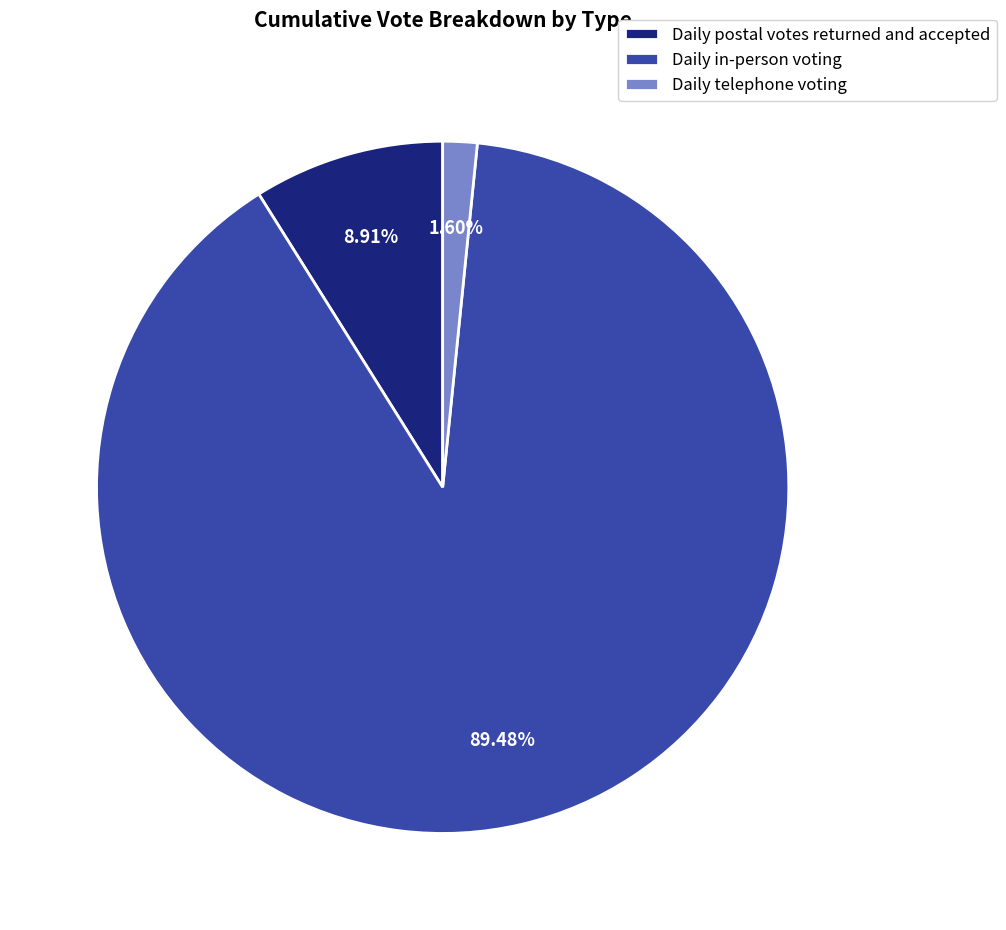

How many slices are in this pie chart?

3